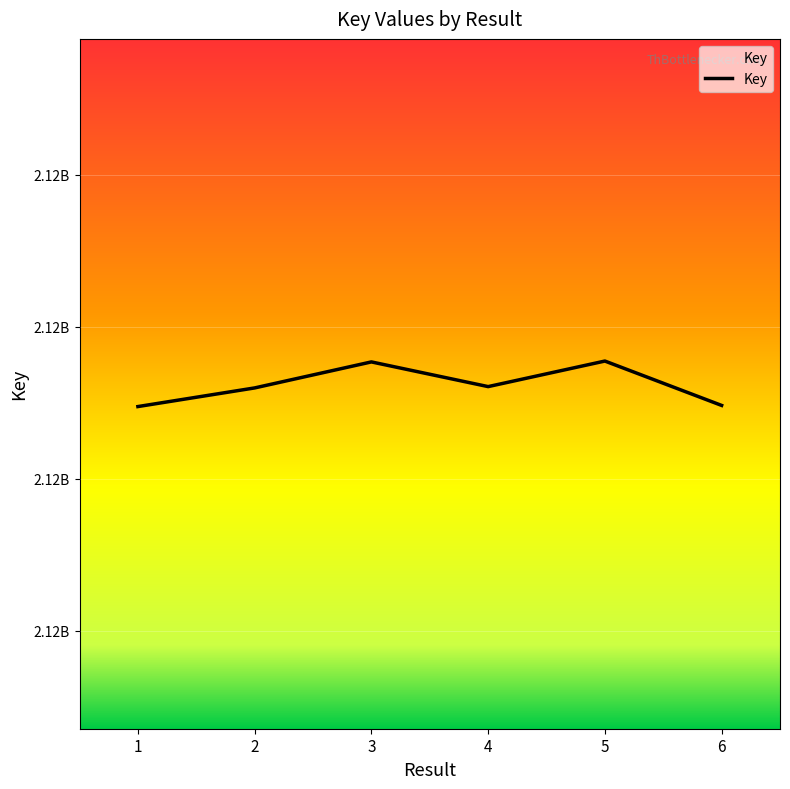

Rank the categories by value from lowest to highest.

1, 6, 2, 4, 3, 5